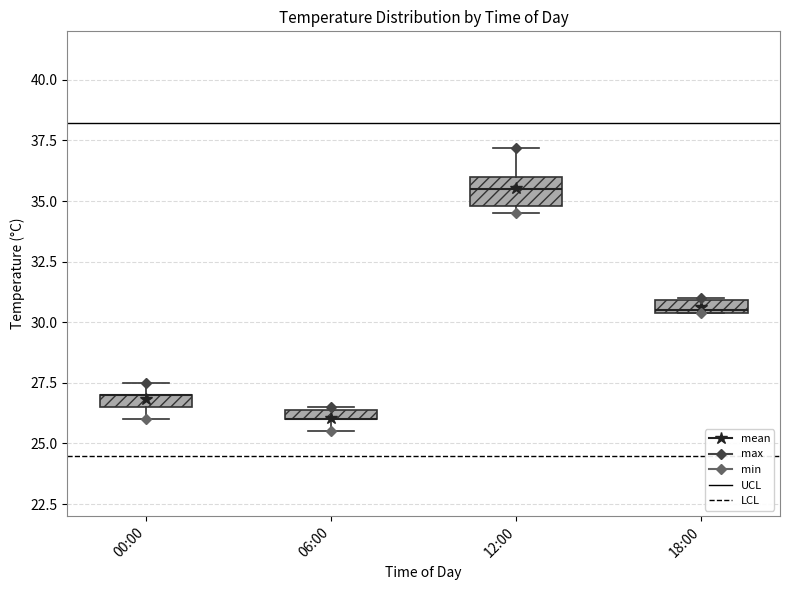

Which box is the tallest, from its lower edge to its upper edge?

12:00